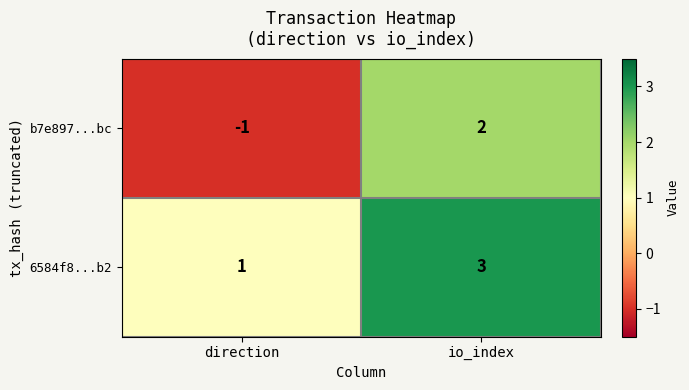

What is the sum of all 6584f8...b2 values?

4